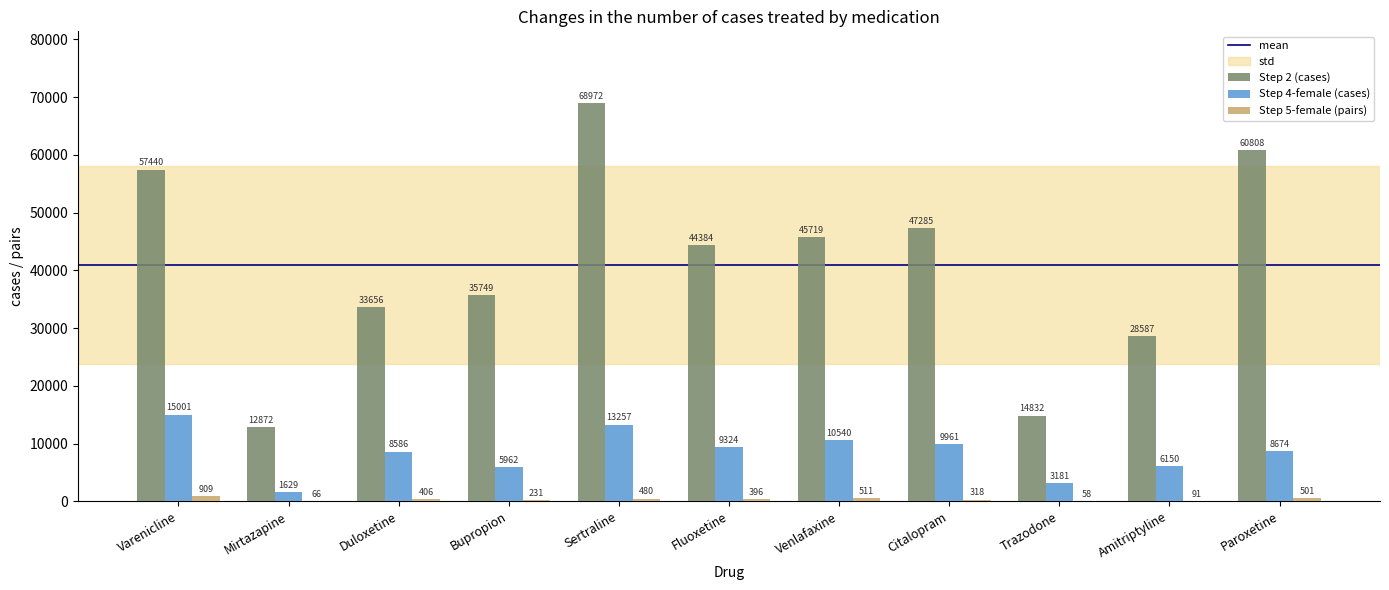

Which category has the highest value across all series?

Sertraline